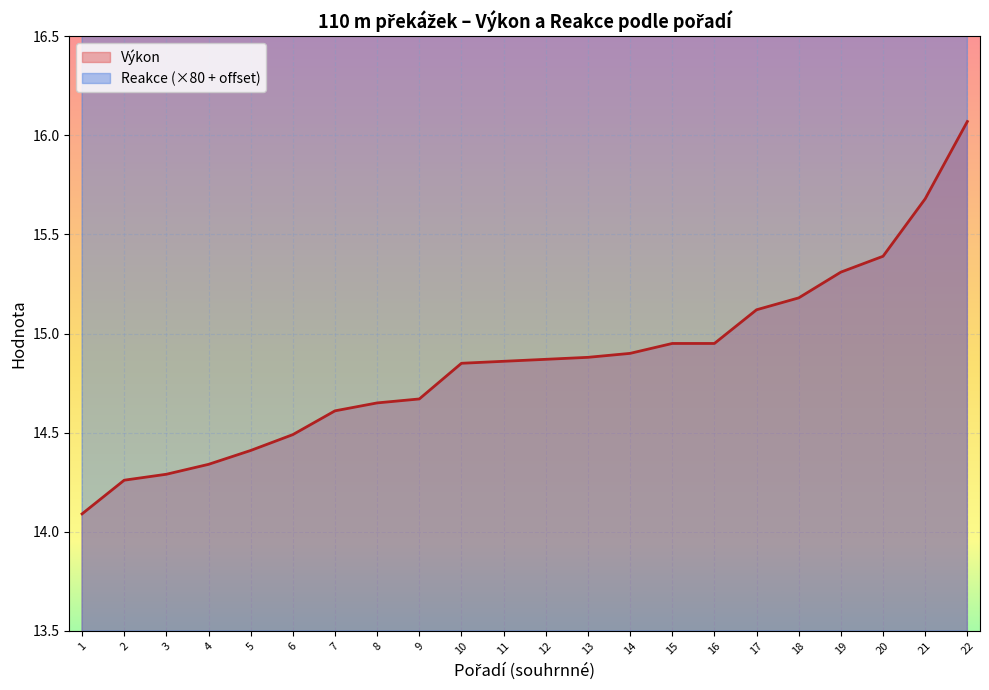

At which label does Reakce reach its peak?

6